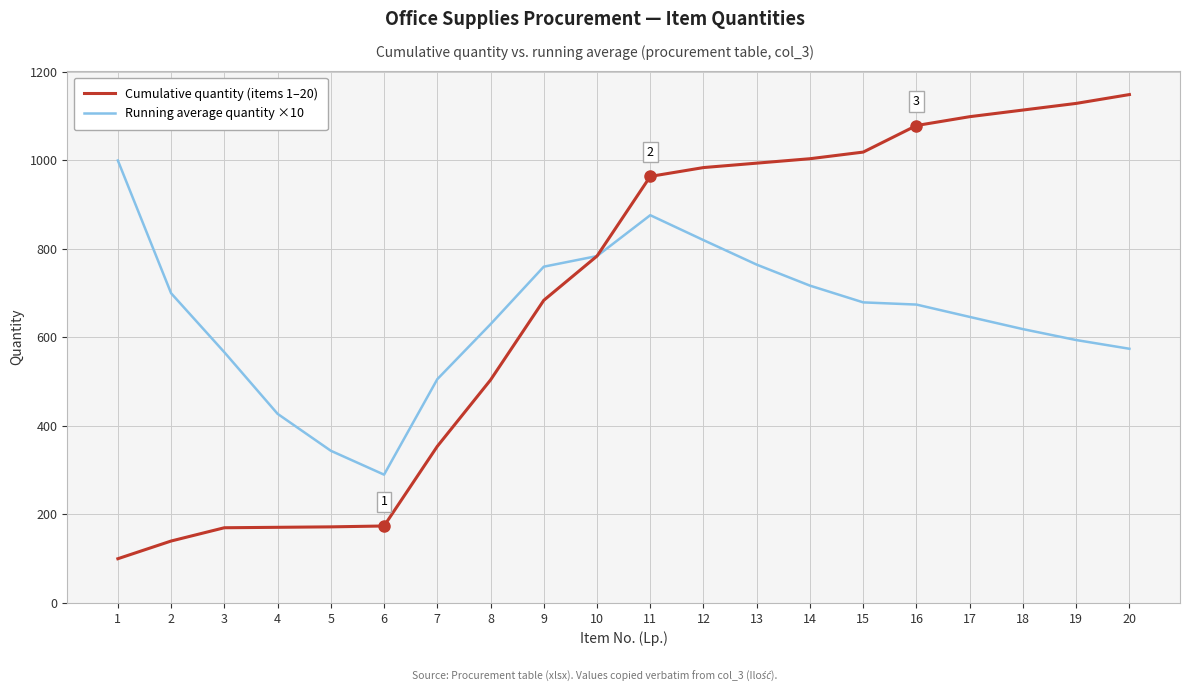

Is it true that Cumulative quantity (items 1–20) equals 354.0 at 7?

True